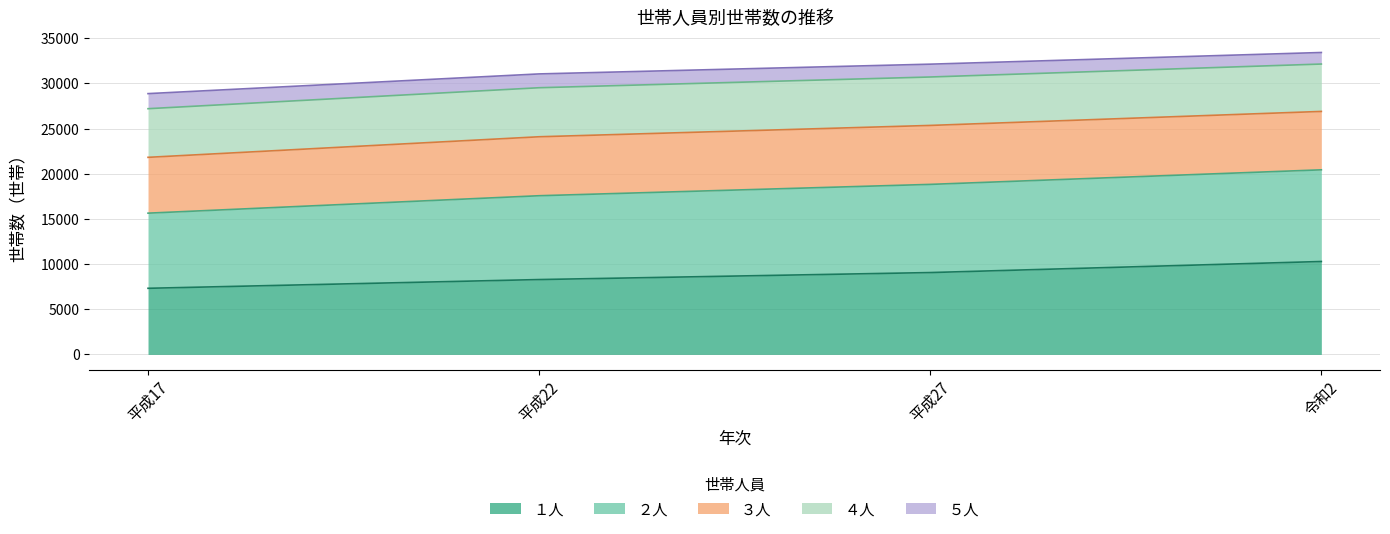

What is the total value across all series at 平成27?

32121